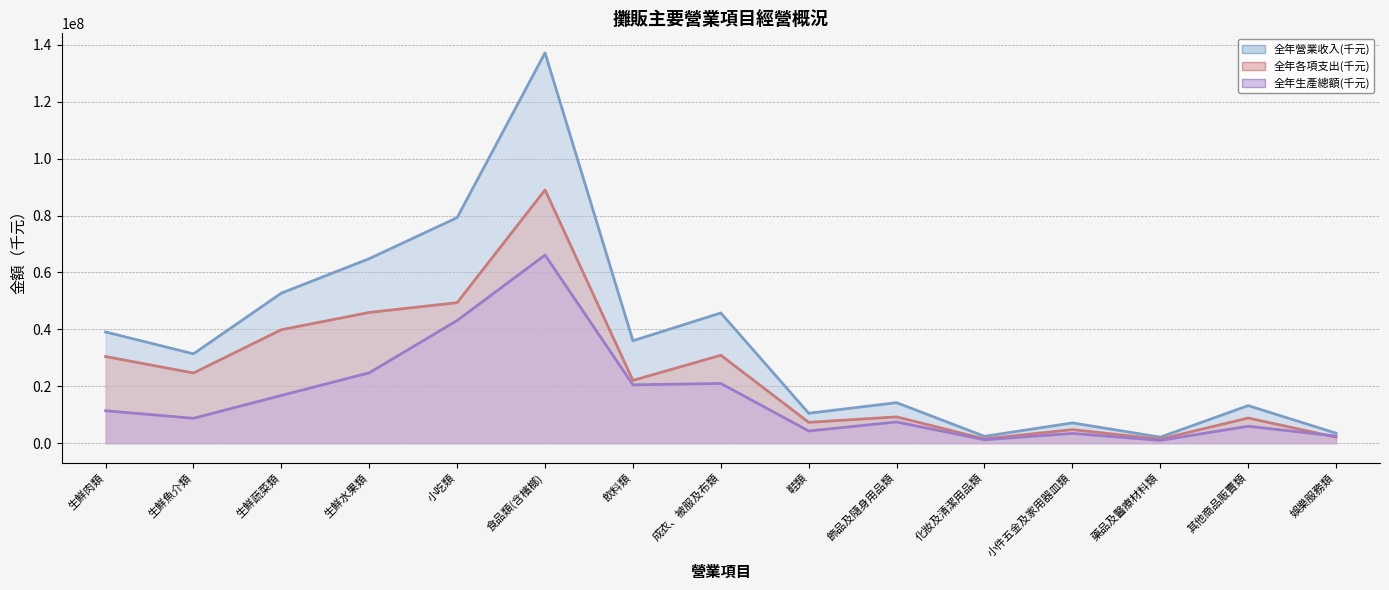

What is the spread (max minus min) of values at 飲料類?

15478856